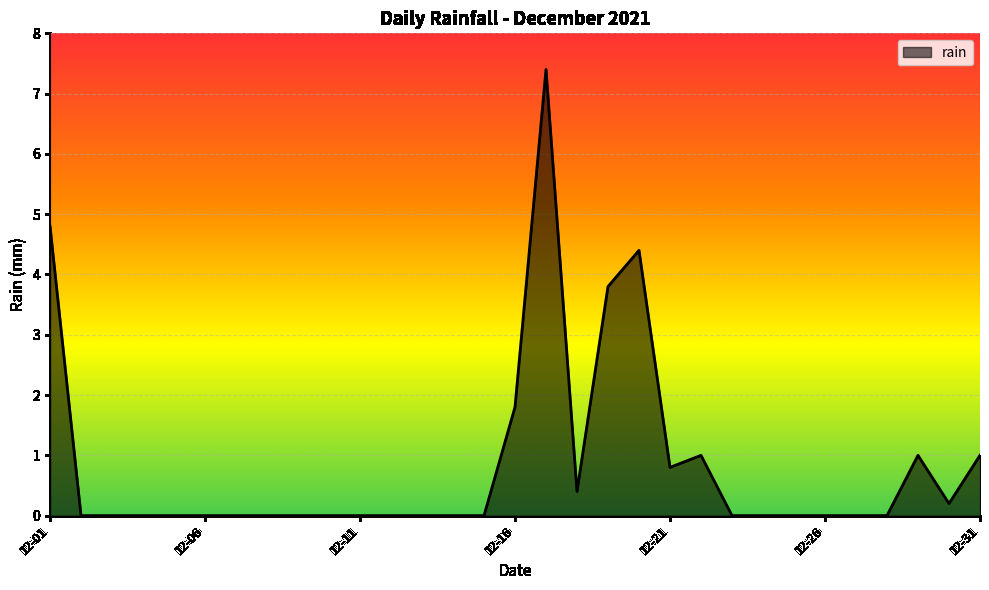

What is the greatest value displayed?

7.4